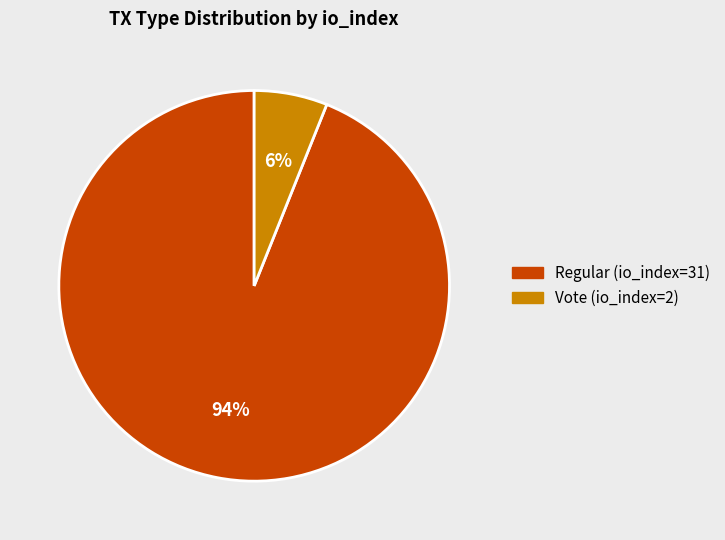

Which category has the biggest portion of the pie?

Regular (io_index=31)